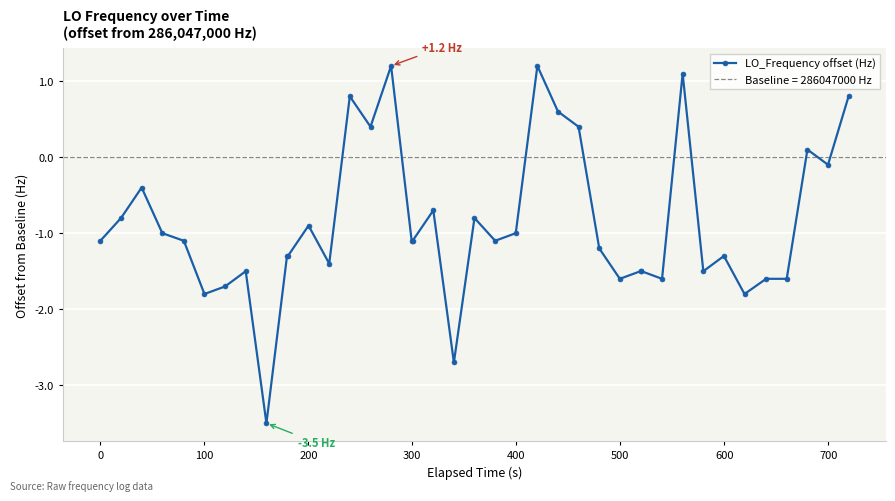

True or false: LO_Frequency offset (Hz) has more than 2 interior local peaks.

True